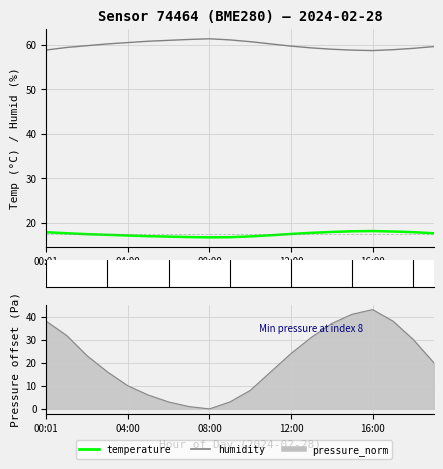

What is the value of the humidity point at the 7th from the left?

61.0